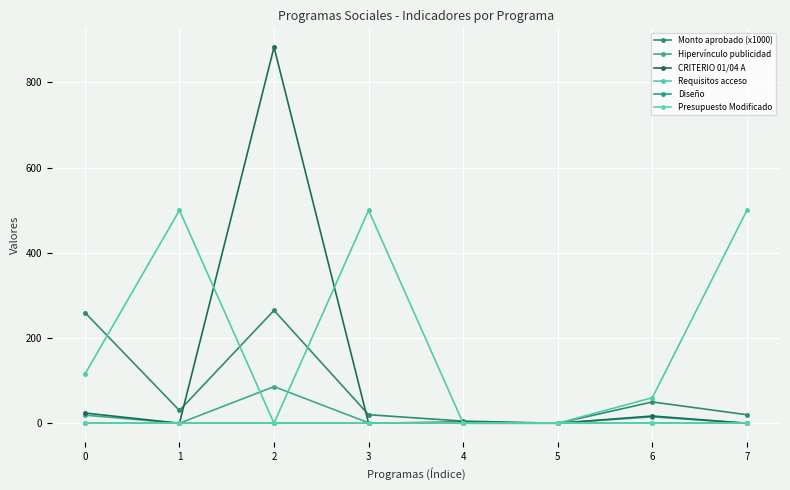

What is the difference between the CRITERIO 01/04 A values at 7 and 0?

24